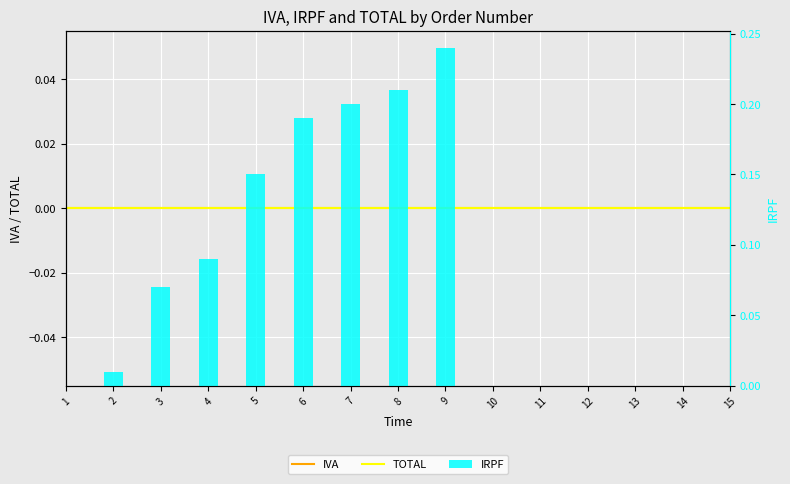

At which category does the chart reach its peak across all series?

9